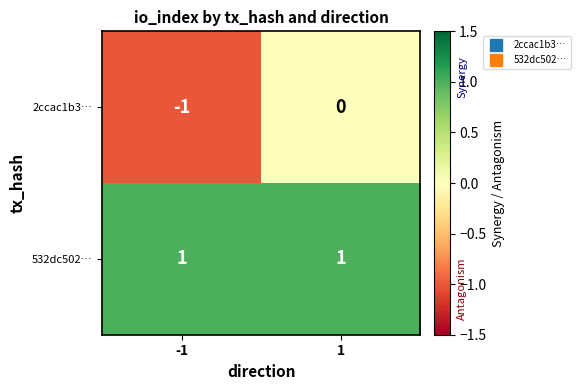

How many data points in 2ccac1b3… are less than 0?

1